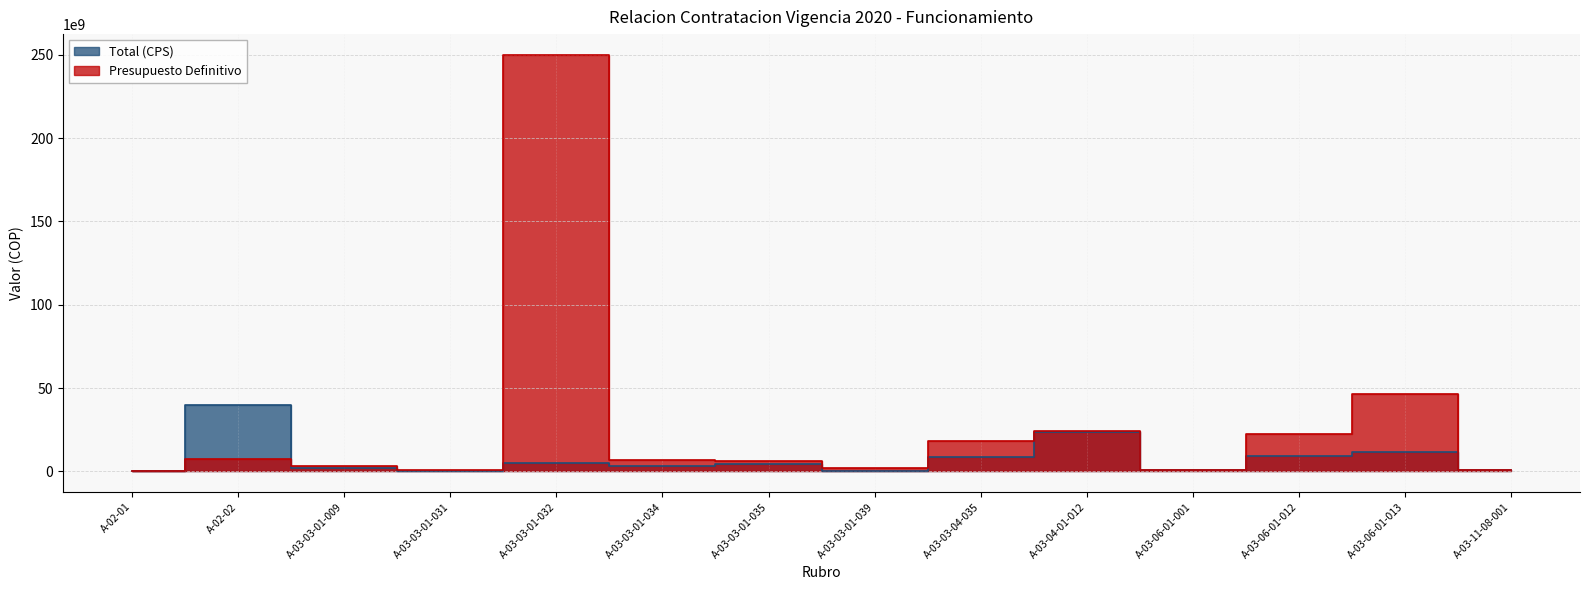

What position from the right is A-03-11-08-001?

1